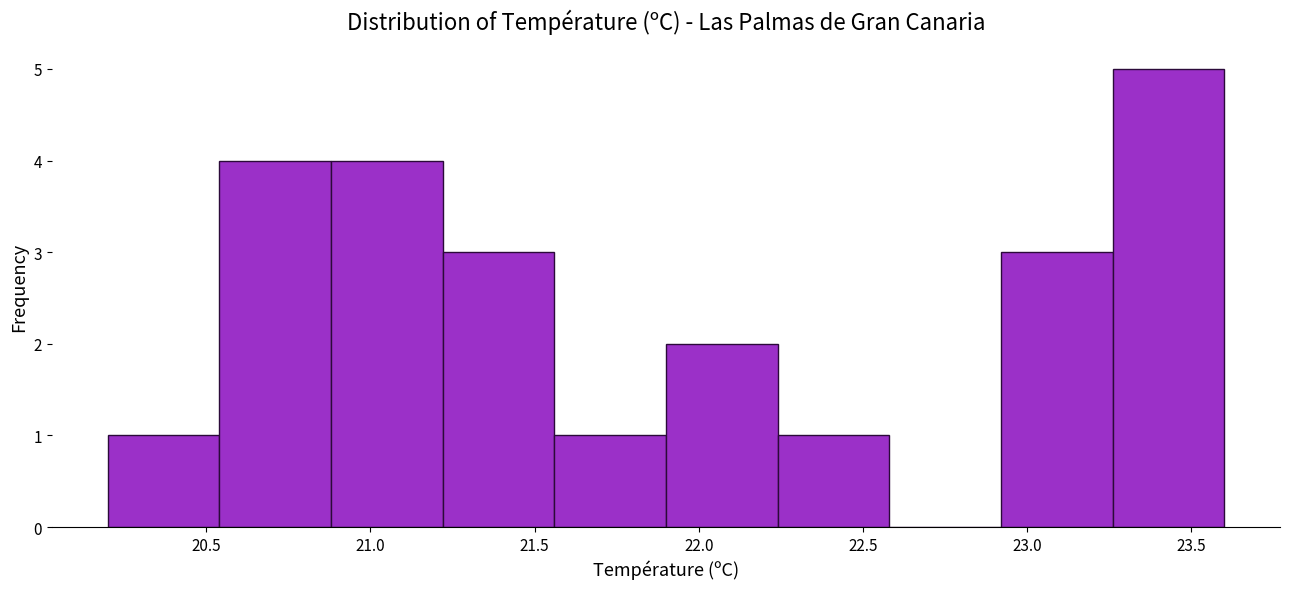

Reading left to right, transcribe this chart: for each bar, give the range it covers on the x-axis and its height. Neither the bar edges nor the heights are printed on the chart, so give them approximately, as read against the axes.

20.20 to 20.54: 1
20.54 to 20.88: 4
20.88 to 21.22: 4
21.22 to 21.56: 3
21.56 to 21.90: 1
21.90 to 22.24: 2
22.24 to 22.58: 1
22.58 to 22.92: 0
22.92 to 23.26: 3
23.26 to 23.60: 5